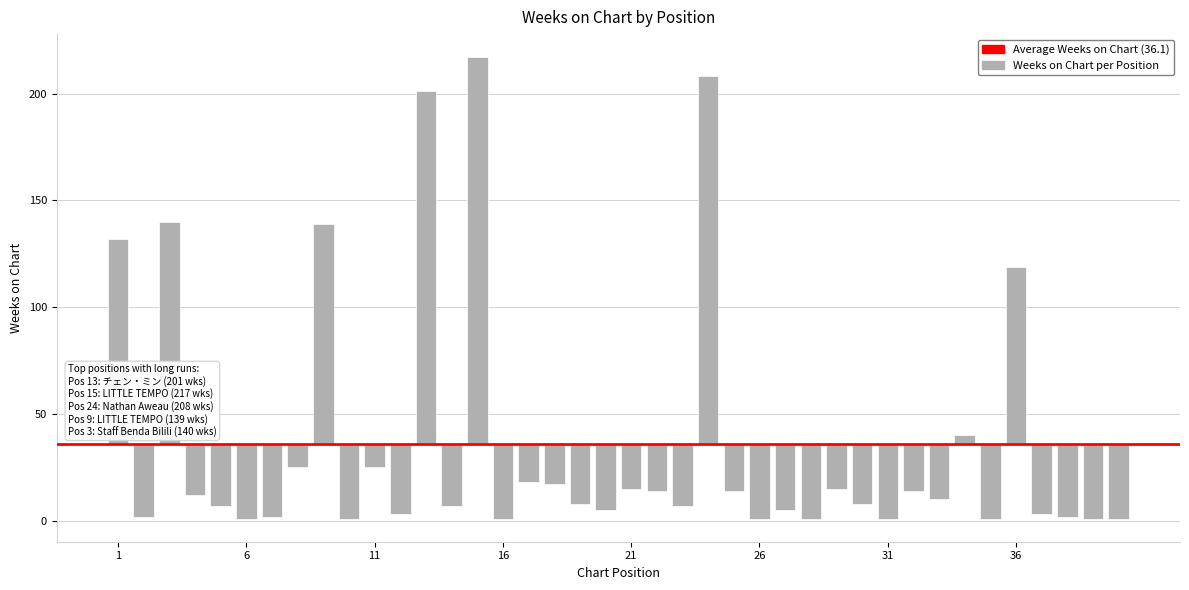

How many categories are shown in the chart?

40